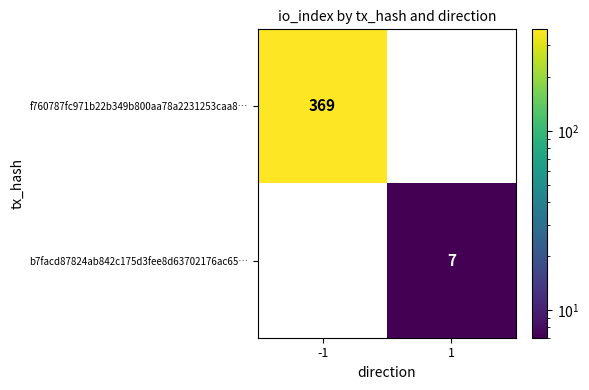

Which series has the largest range (max minus min)?

f760787fc971b22b349b800aa78a2231253caa8…